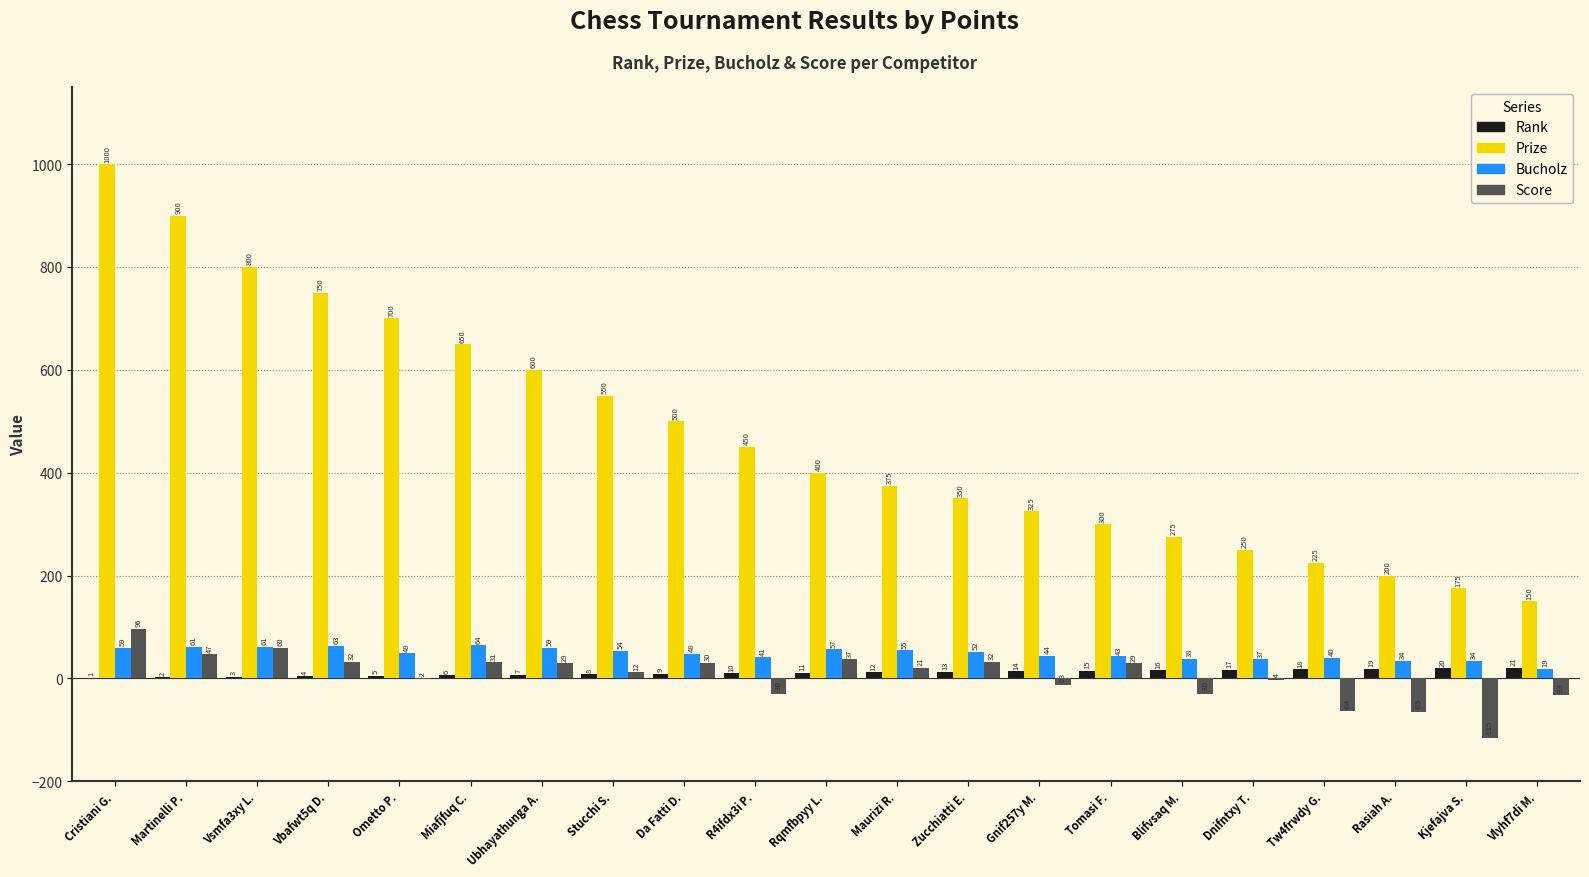

How many distinct data groups are displayed?

4